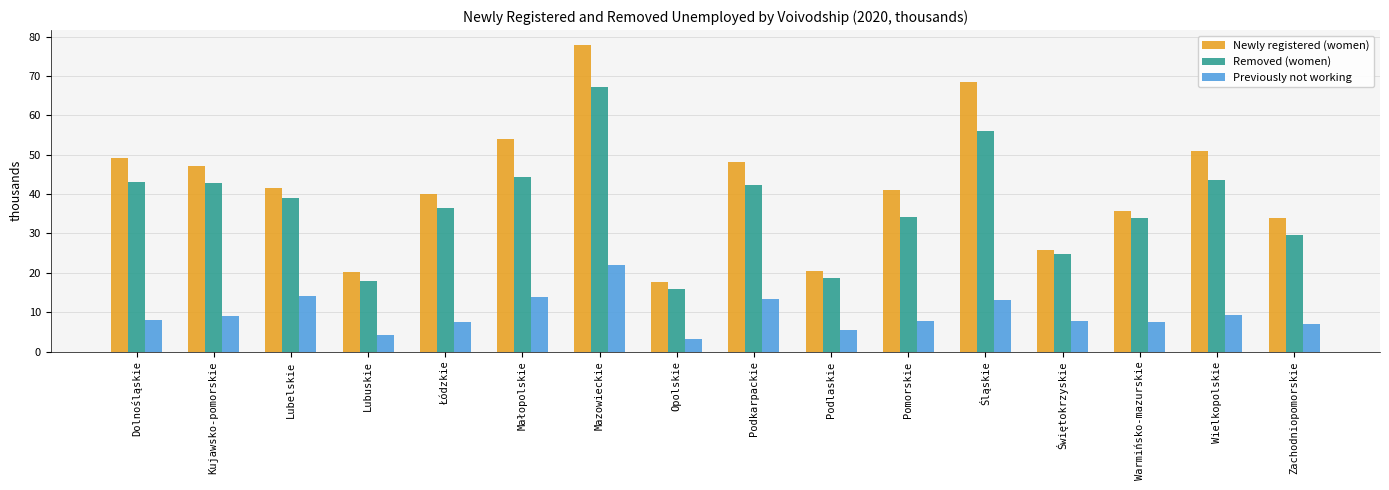

Is it true that Removed (women) equals 7.0 at Zachodniopomorskie?

False